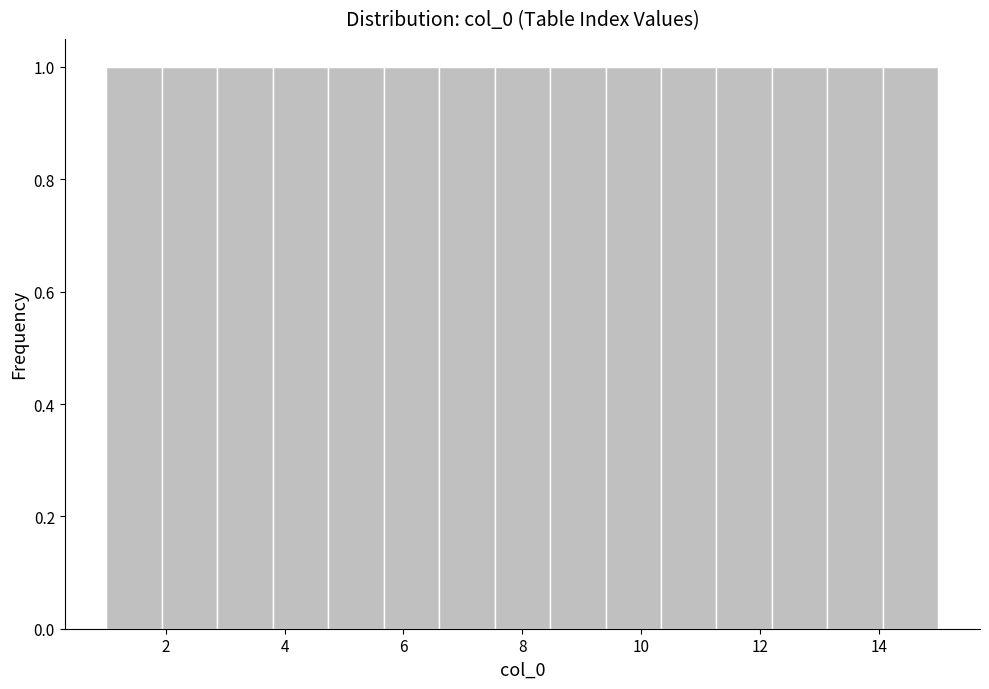

How tall is the bar that spans 8.4 to 9.4 on the x-axis? Neither the bar edges nor the heights are printed on the chart, so give them approximately, as read against the axes.

1